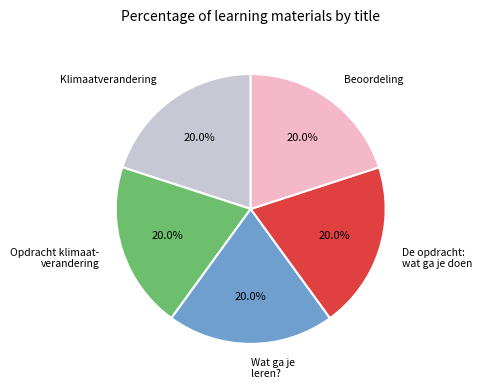

What percentage do Wat ga je leren? and De opdracht: wat ga je doen together represent?

40.0%